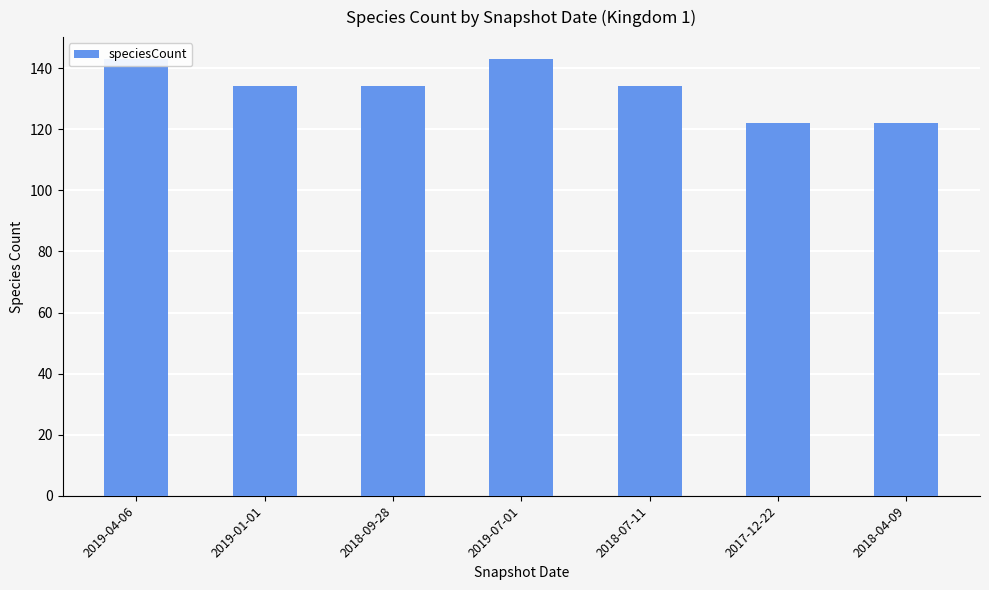

Reading left to right, transcribe all the data shown in this chart.

2019-04-06=143	2019-01-01=134	2018-09-28=134	2019-07-01=143	2018-07-11=134	2017-12-22=122	2018-04-09=122